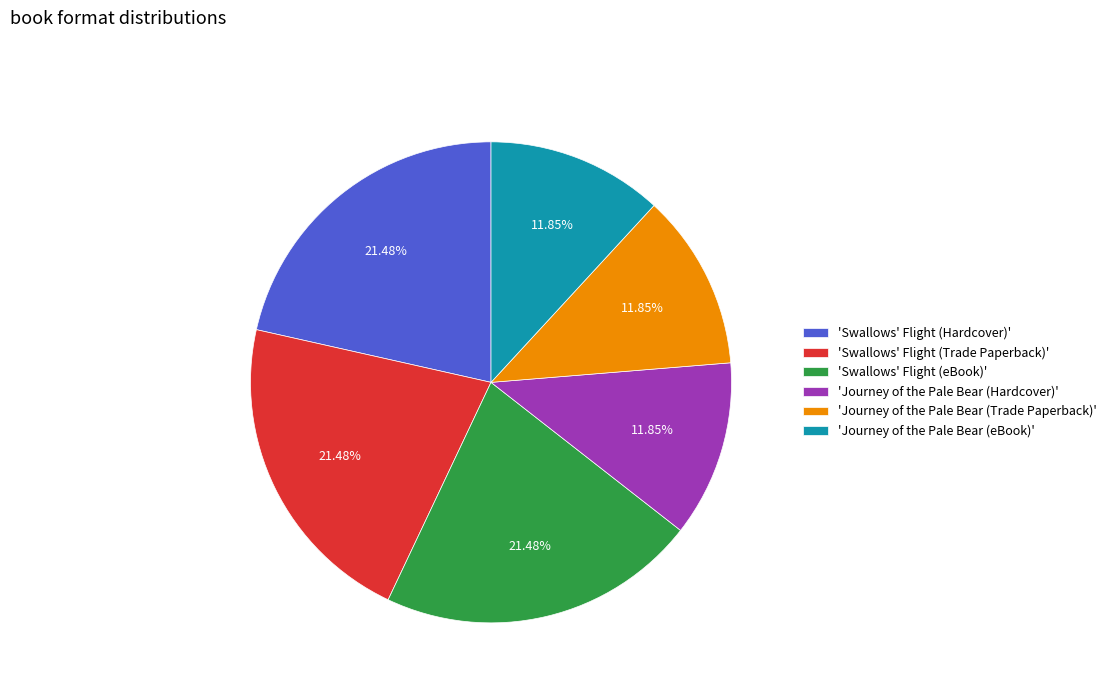

How many segments does this pie chart have?

6